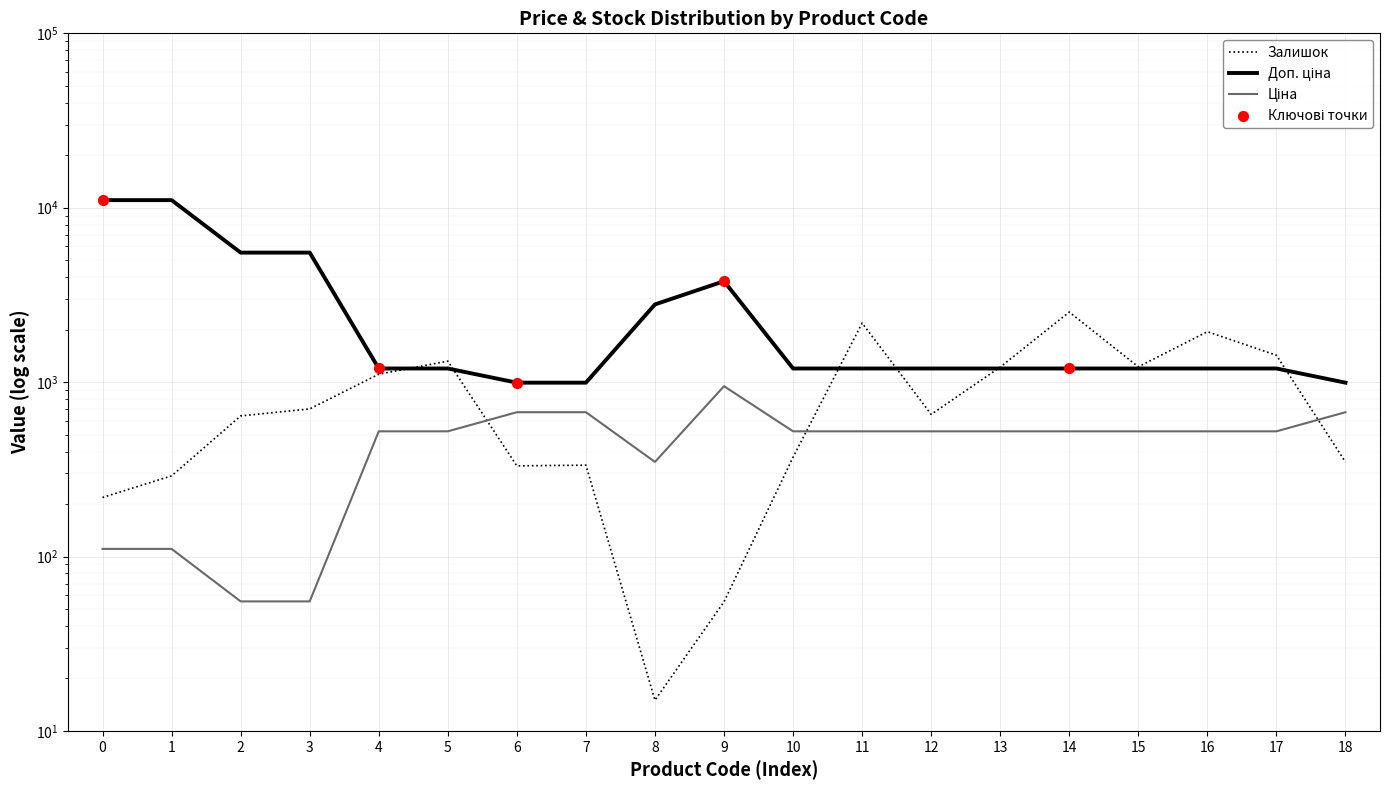

Is the value of Доп. ціна at 9 greater than the value of Залишок at 4?

Yes